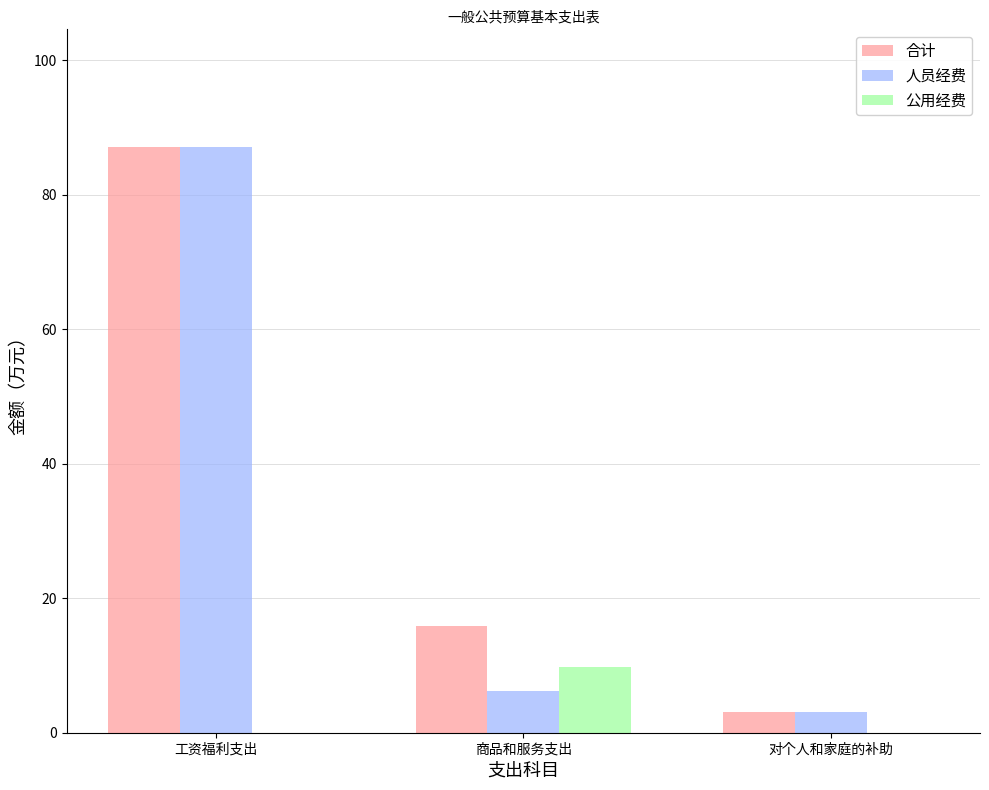

At which category is the sum across all series the highest?

工资福利支出